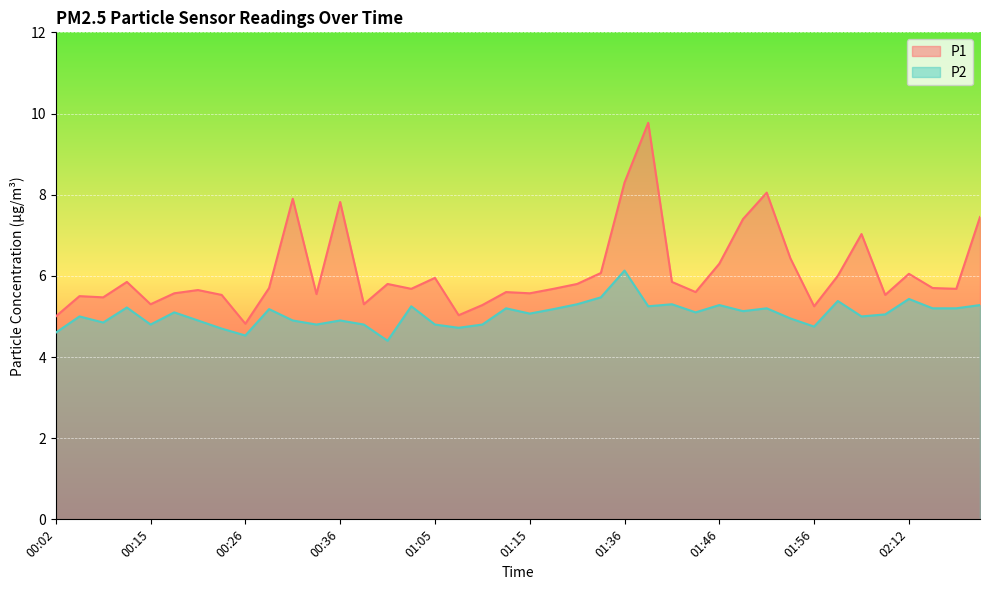

Rank the categories by P2 value from lowest to highest.

00:42, 00:26, 00:02, 00:23, 01:07, 01:56, 00:15, 00:34, 00:39, 01:05, 01:10, 00:08, 00:21, 00:31, 00:36, 01:54, 00:05, 02:07, 02:09, 01:15, 00:18, 01:44, 01:49, 00:28, 01:28, 01:12, 01:51, 02:14, 02:17, 00:13, 00:57, 01:38, 01:46, 02:20, 01:31, 01:41, 02:04, 02:12, 01:33, 01:36